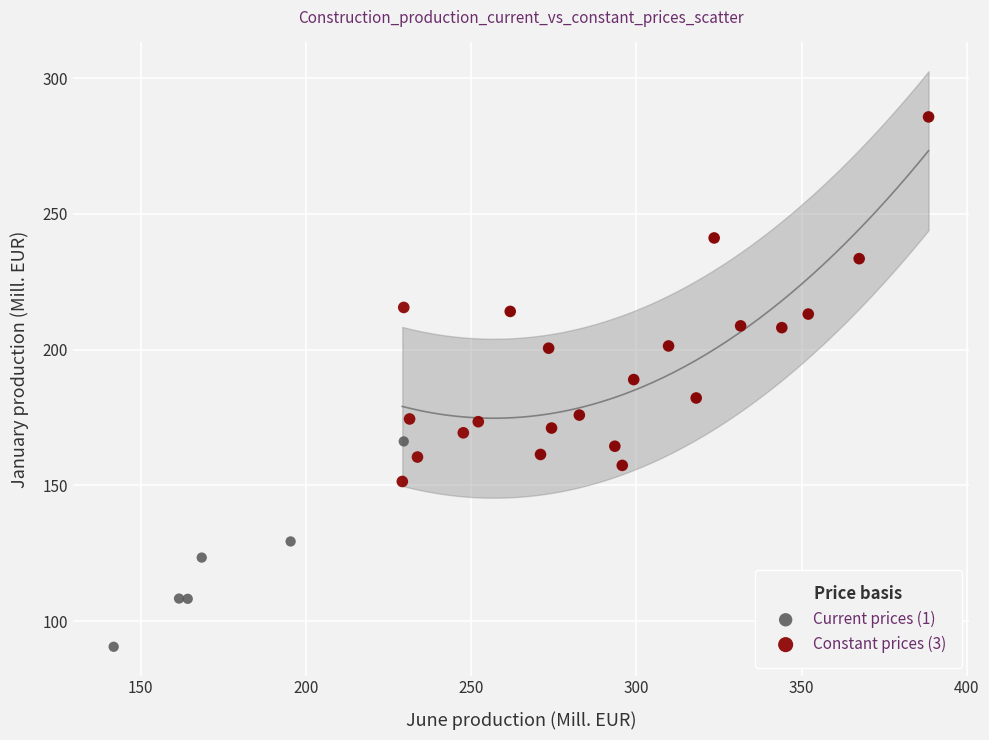

Which series has the widest spread of Y values?

Current prices (1)